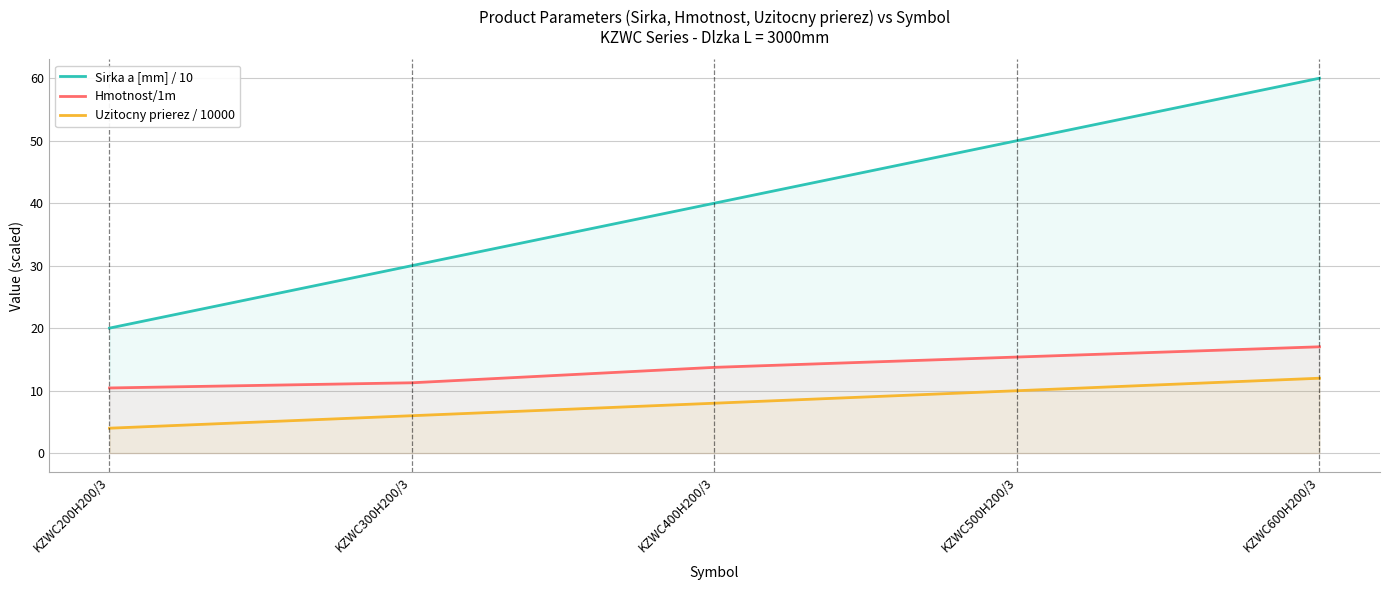

Reading left to right, transcribe all the data shown in this chart.

Sirka a [mm] / 10: KZWC200H200/3=20.0	KZWC300H200/3=30.0	KZWC400H200/3=40.0	KZWC500H200/3=50.0	KZWC600H200/3=60.0
Hmotnost/1m: KZWC200H200/3=10.4	KZWC300H200/3=11.2	KZWC400H200/3=13.7	KZWC500H200/3=15.4	KZWC600H200/3=17.0
Uzitocny prierez / 10000: KZWC200H200/3=4.0	KZWC300H200/3=6.0	KZWC400H200/3=8.0	KZWC500H200/3=10.0	KZWC600H200/3=12.0